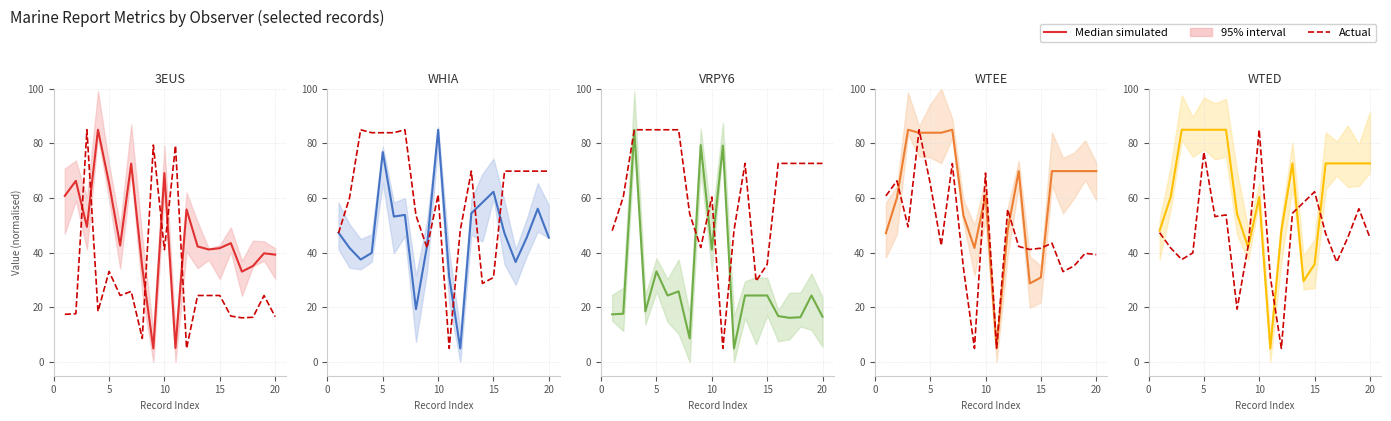

Is this an area chart (filled region under the line)?

No